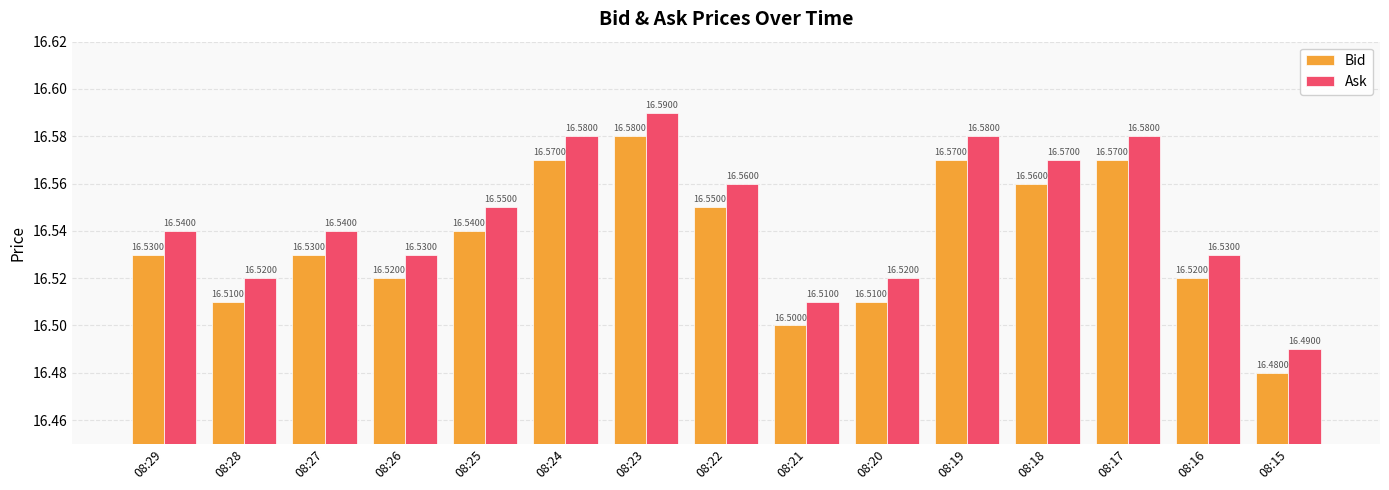

What is the lowest value of the Bid series?

16.5